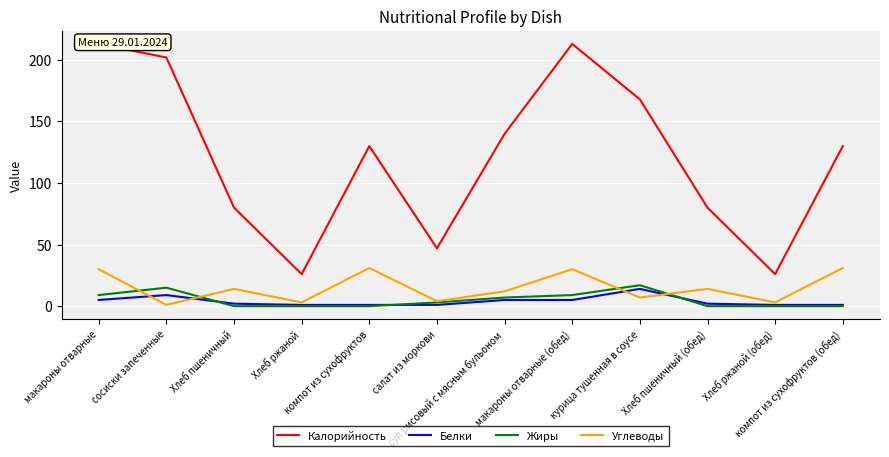

What is the value of the Калорийность point at the 2nd from the left?

202